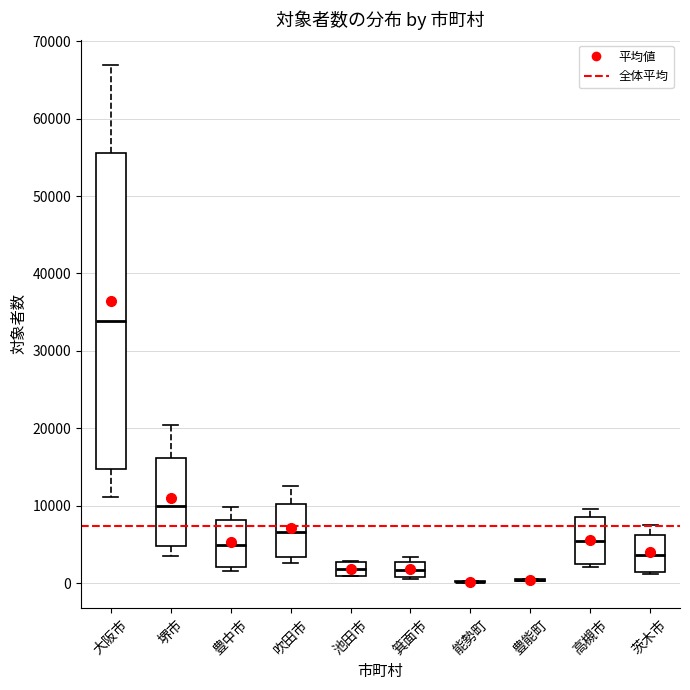

Comparing the boxes themselves (not the whiskers), which one is the tallest?

大阪市